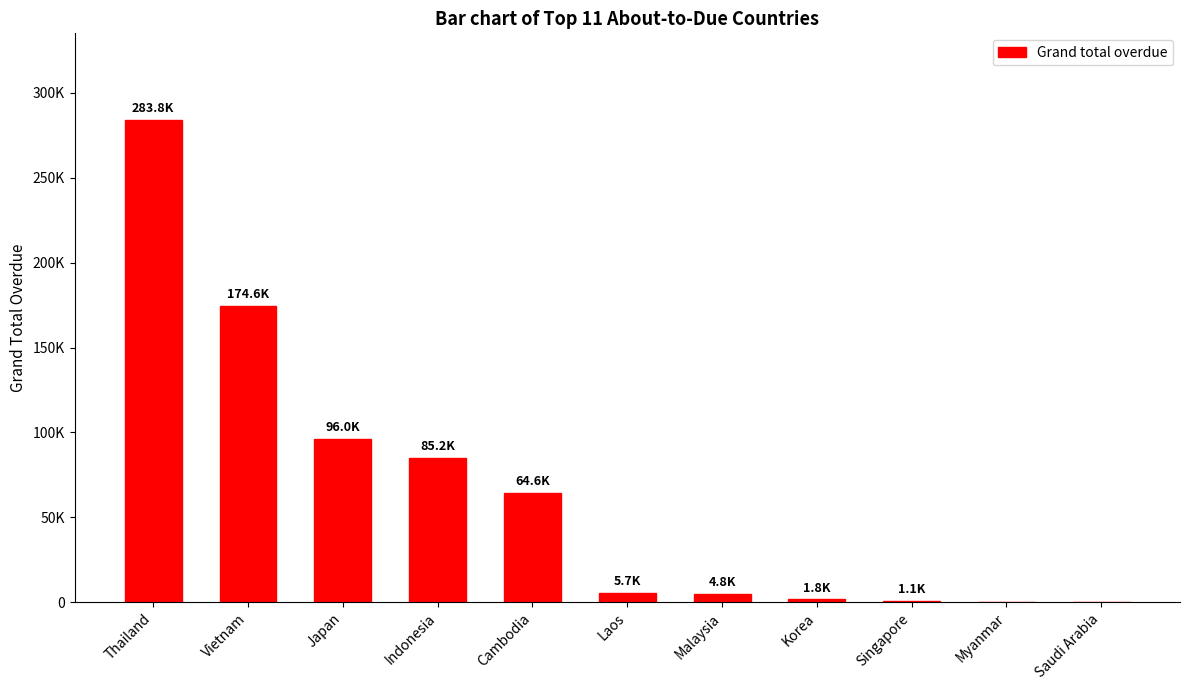

The value at Myanmar is 125576.7. True or false?

False